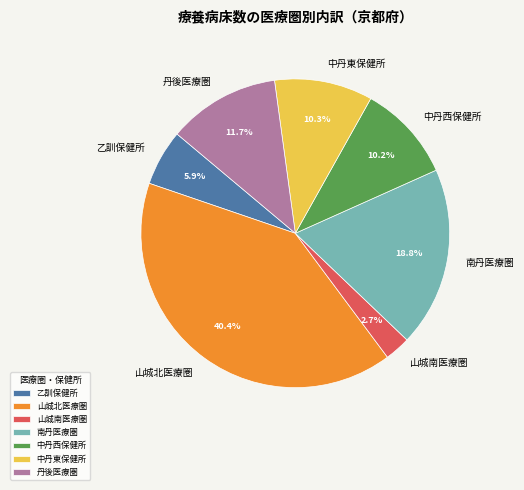

To the nearest percent, what is the difference between the largest and smallest slice percentages?

38%